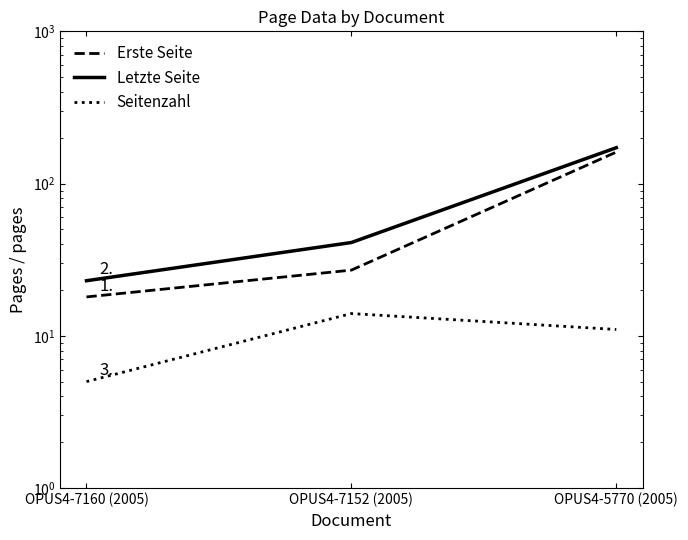

What is the total value across all series at OPUS4-5770 (2005)?

344